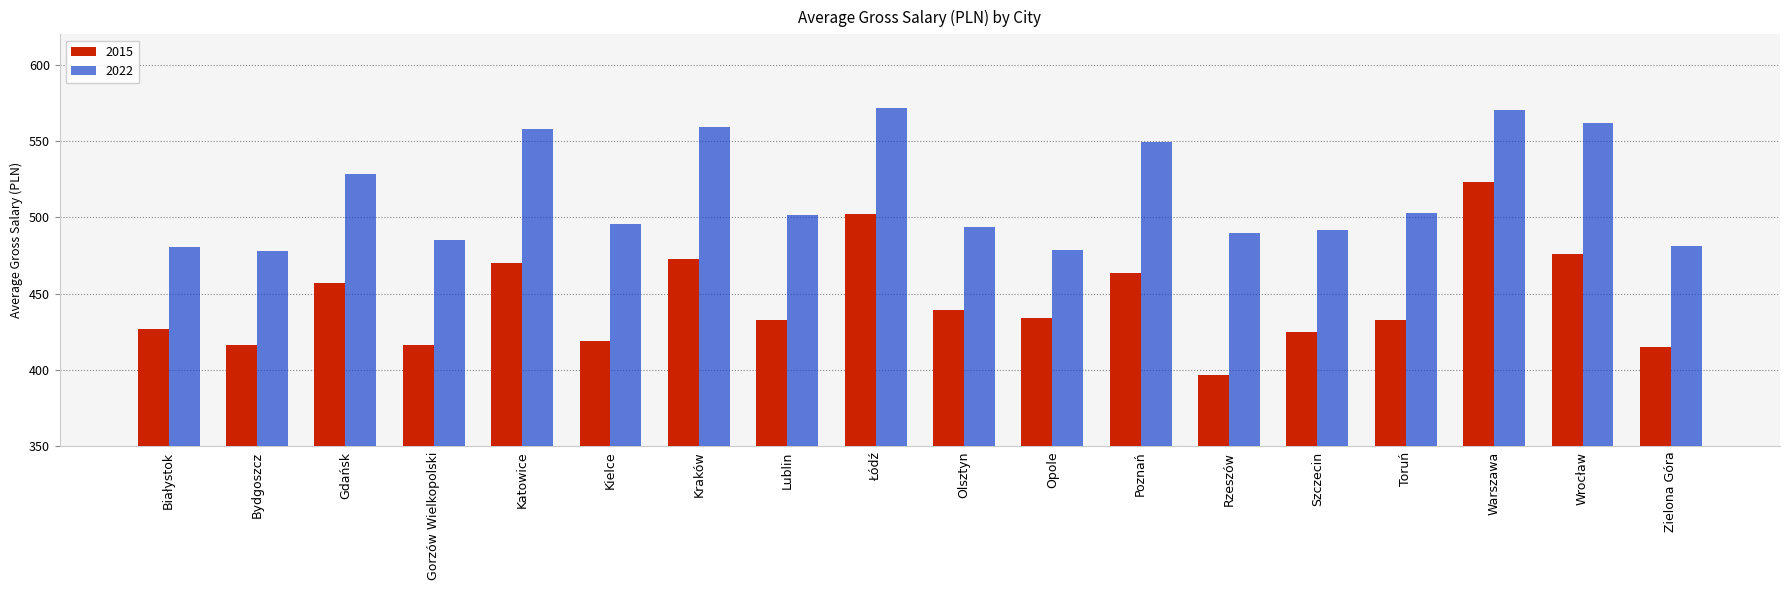

Rank the series by their average value, from lowest to highest.

2015, 2022